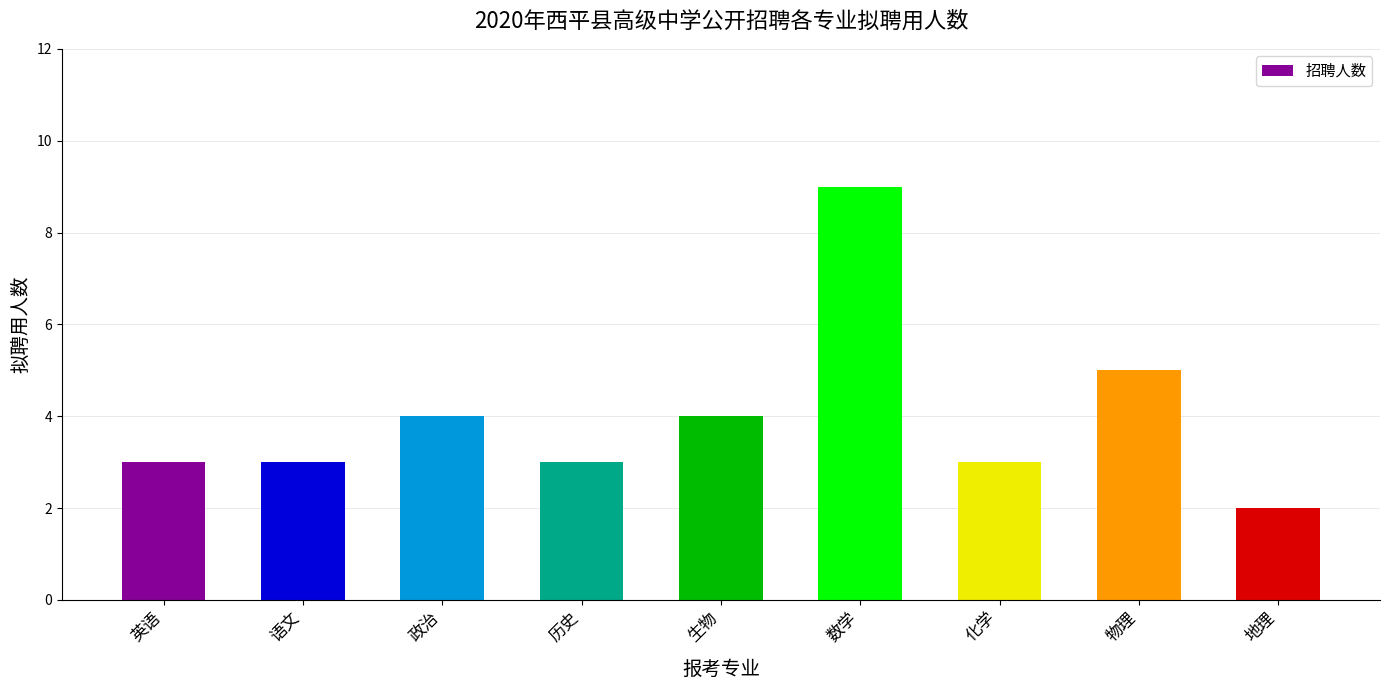

The value at 语文 is 3. True or false?

True